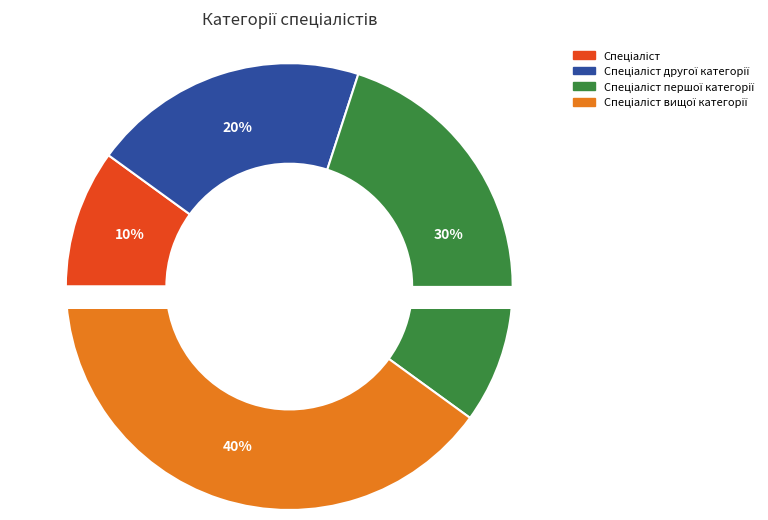

To the nearest percent, what is the difference between the largest and smallest slice percentages?

30%